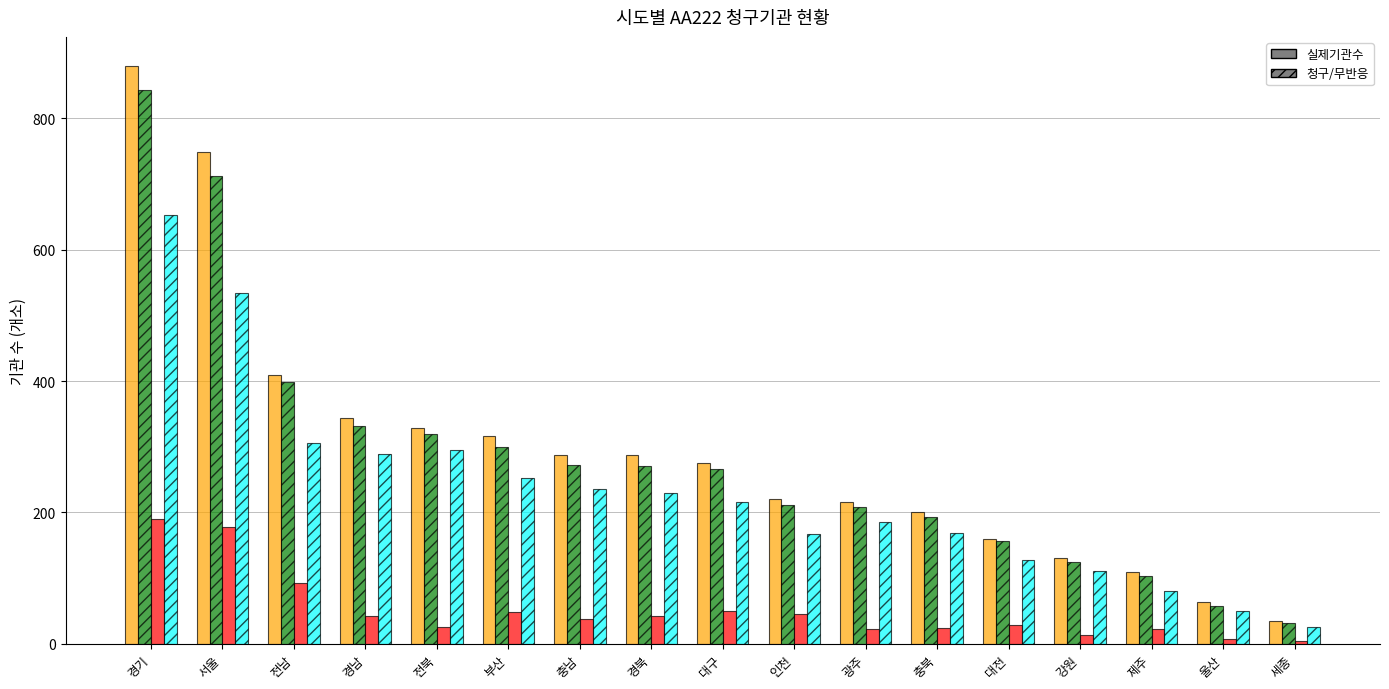

What is the maximum value shown in the chart?

880